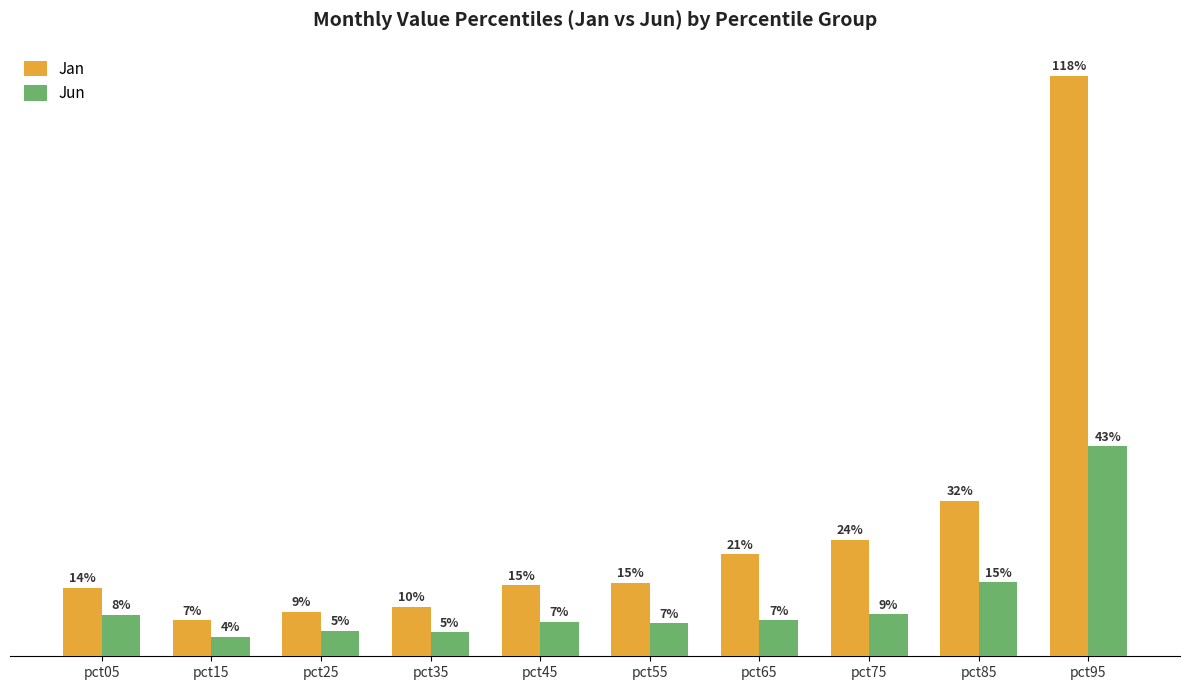

At which category does the chart reach its peak across all series?

pct95